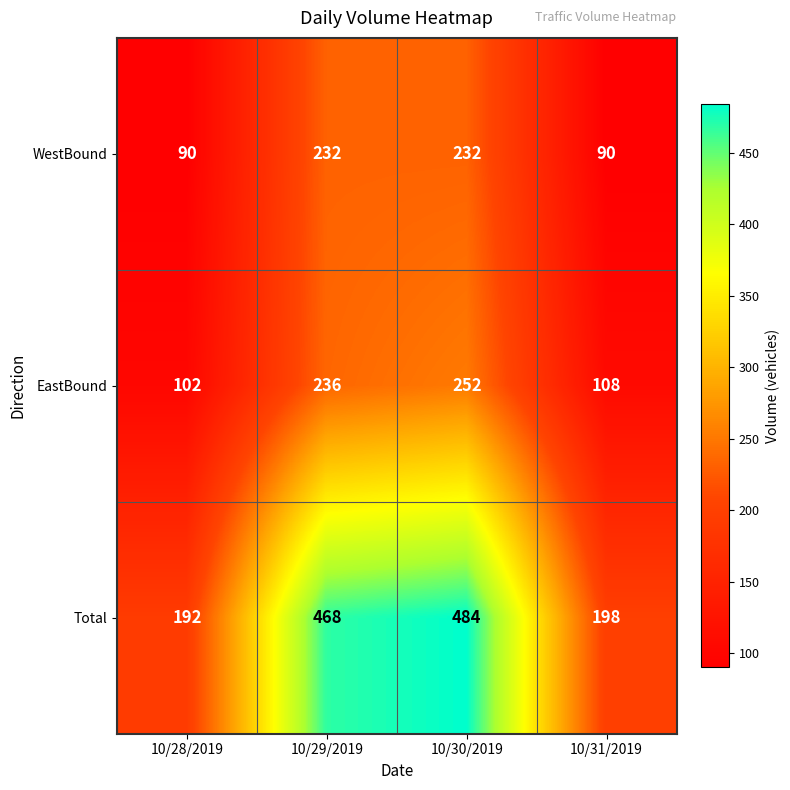

Where is EastBound nearest to the value 177?

10/29/2019